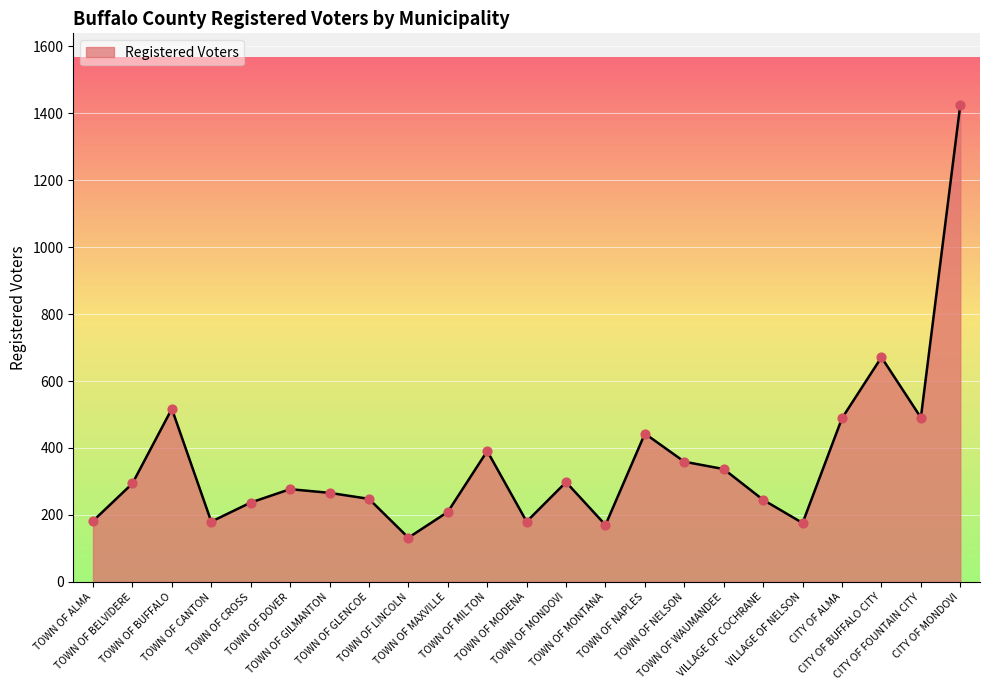

What is the change in value from TOWN OF MONDOVI to CITY OF MONDOVI?

+1127